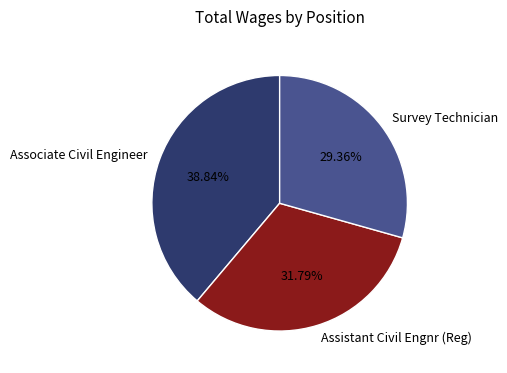

What percentage is the Assistant Civil Engnr (Reg) slice, to the nearest percent?

32%